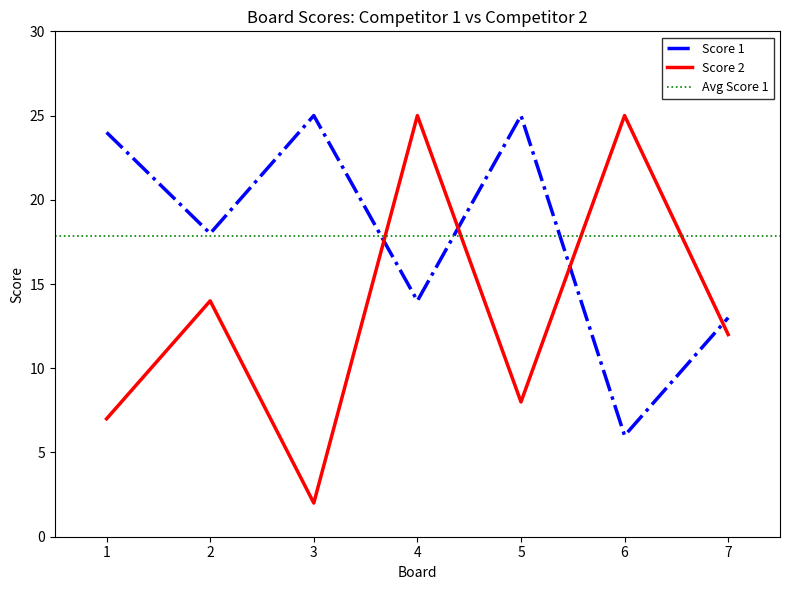

Reading left to right, what are all the values shown in this chart?

Score 1: 24	18	25	14	25	6	13
Score 2: 7	14	2	25	8	25	12